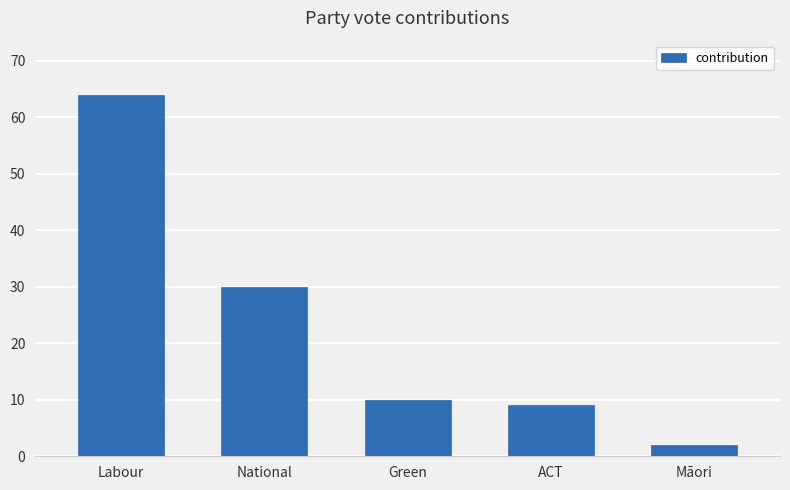

Where does the data first go above 10?

Labour